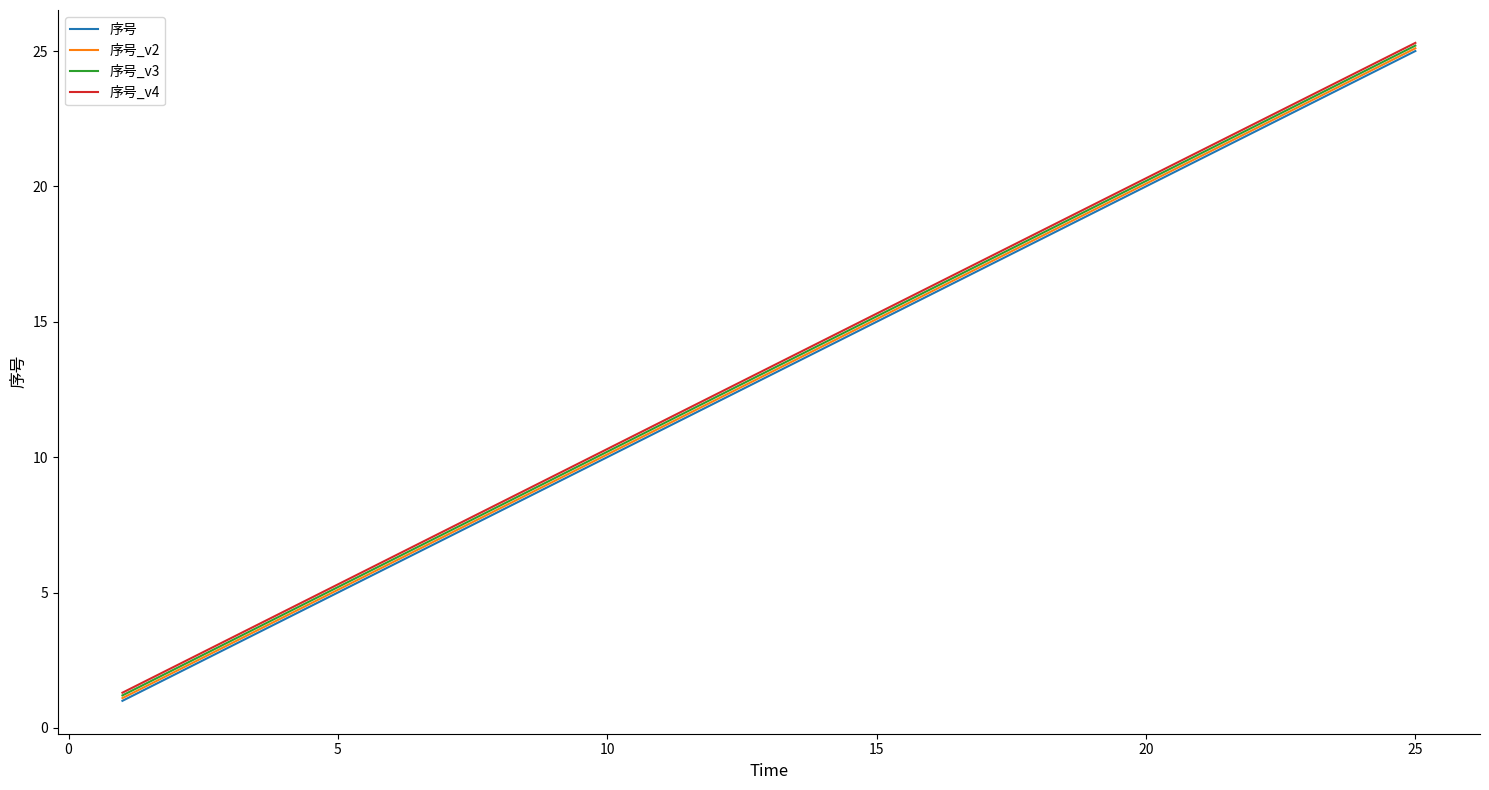

What is the difference between the second highest and second lowest values in the 序号_v4 series?

22.0